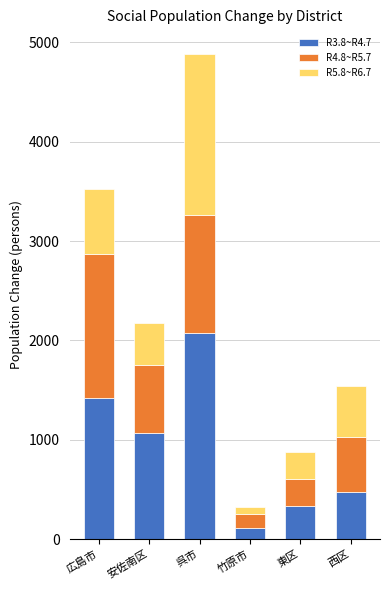

Reading right to left, what are the values for R3.8~R4.7?

479	331	110	2073	1073	1416